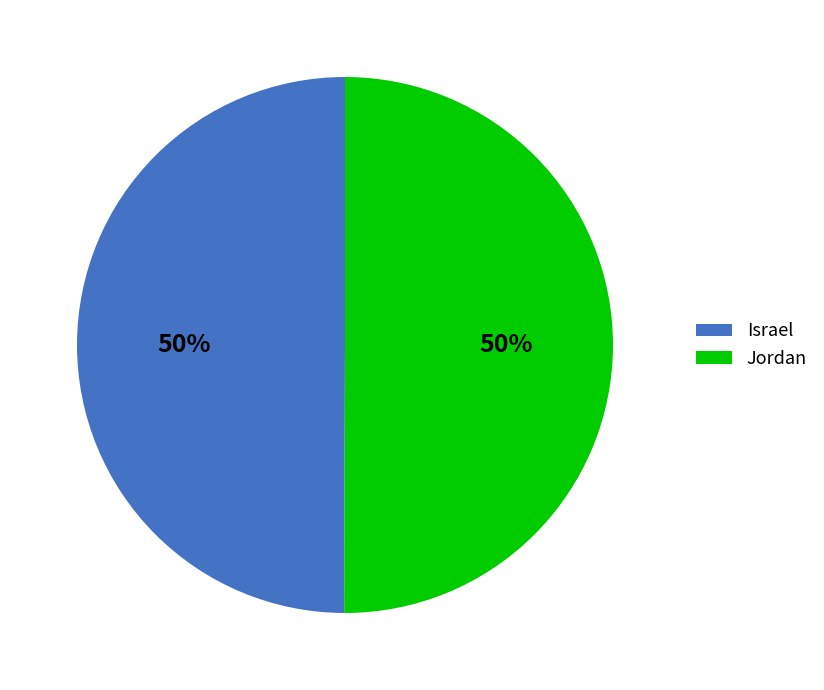

How many slices are in this pie chart?

2